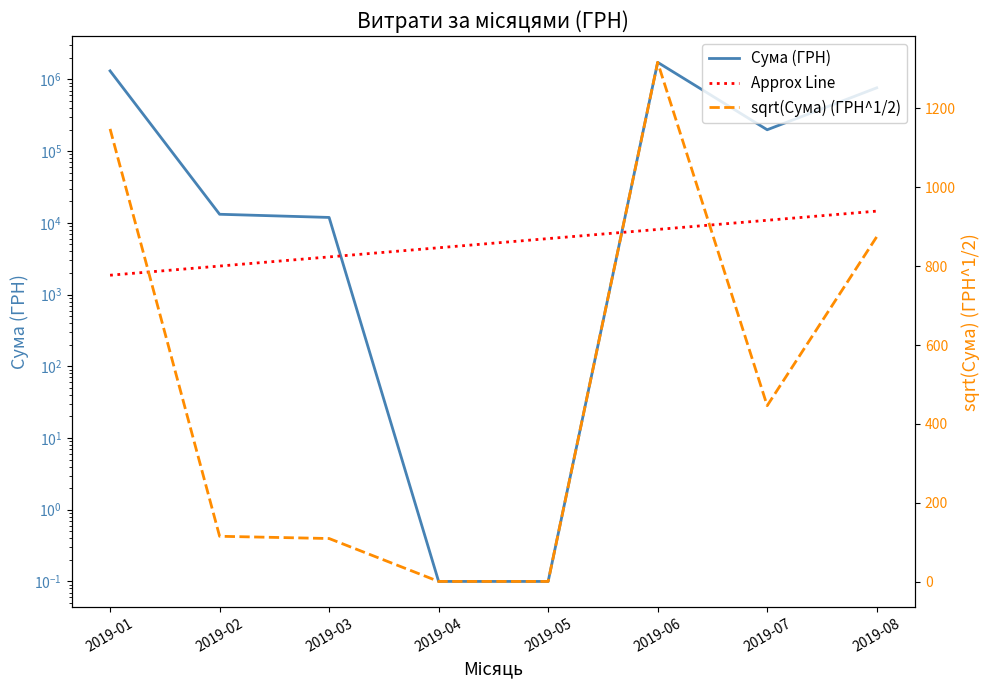

Rank the series by their maximum value, from lowest to highest.

sqrt(Сума) (ГРН^1/2), Approx Line, Сума (ГРН)